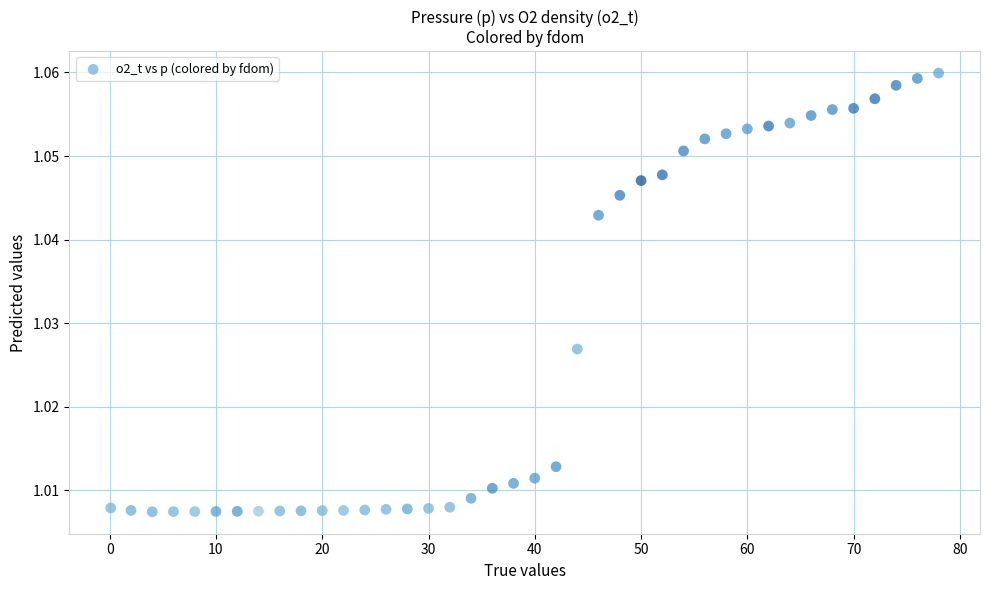

What is the range of X values (max minus min)?

77.9